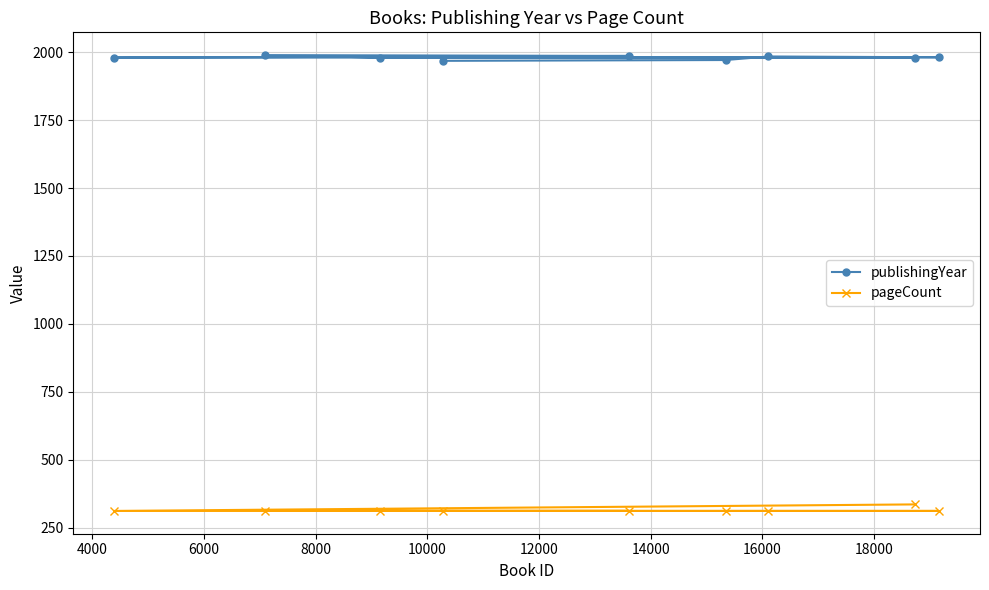

What is the sum of all pageCount values?

2832